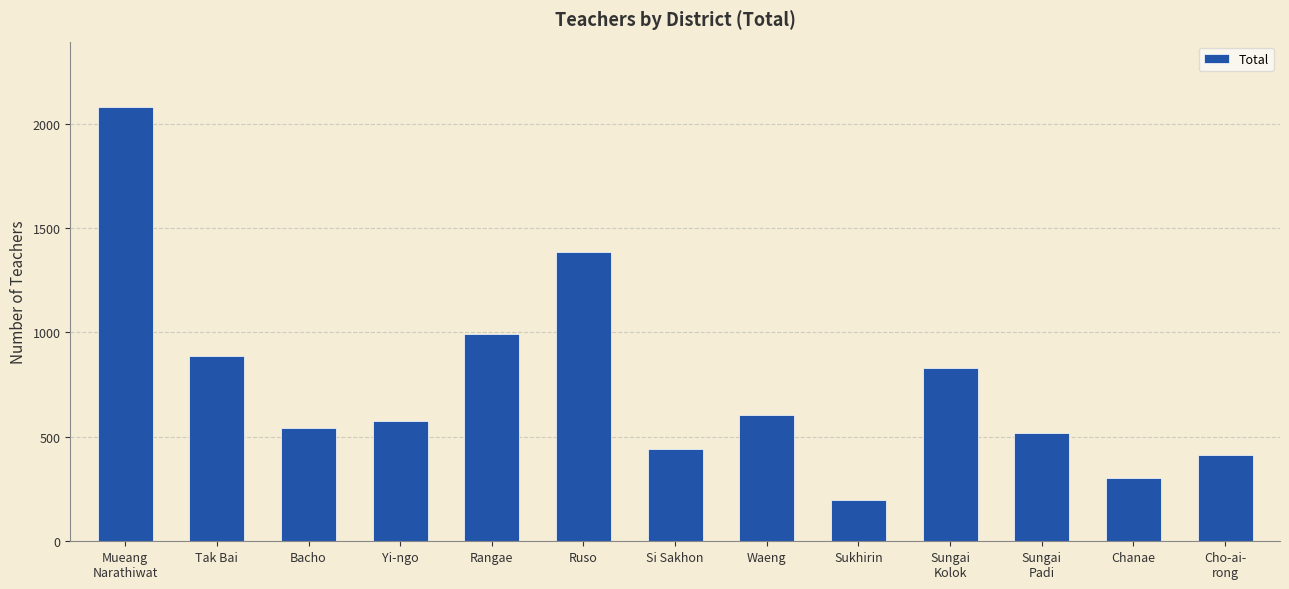

What is the difference between the values at Cho-ai-
rong and Ruso?

975